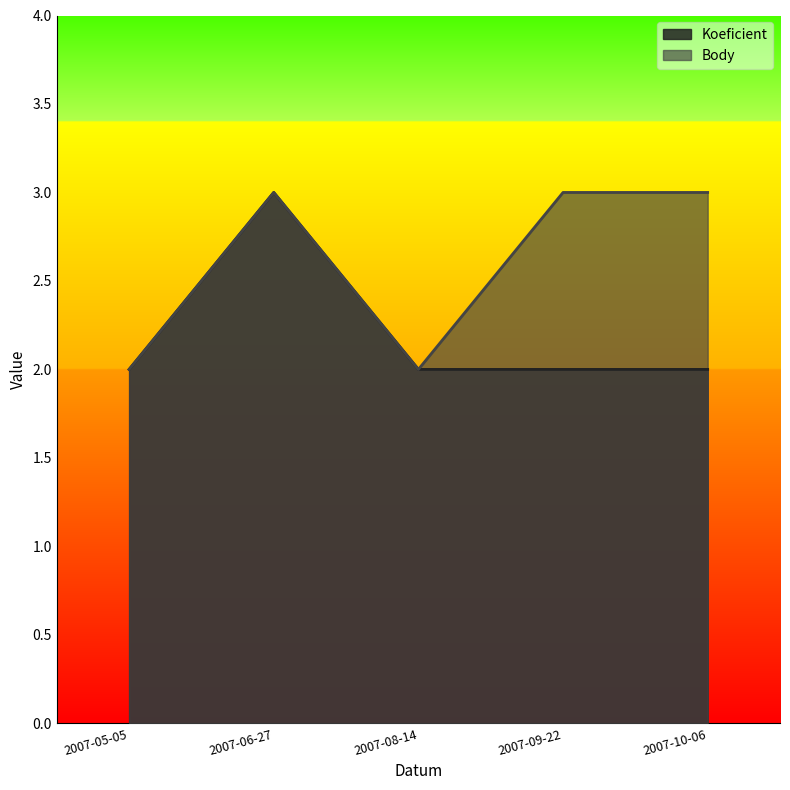

Does the chart display data point markers on the line(s)?

No